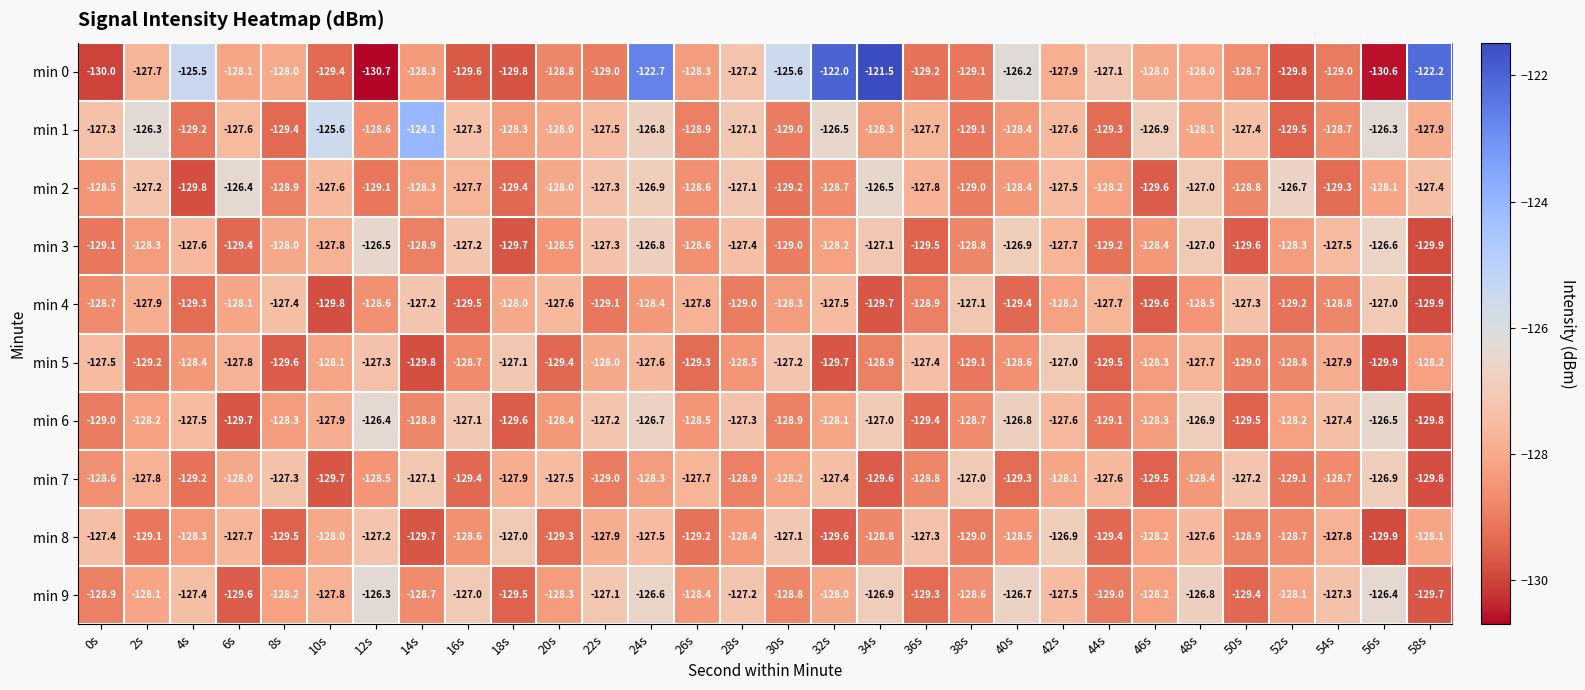

Which series has the largest total across all categories?

min 0